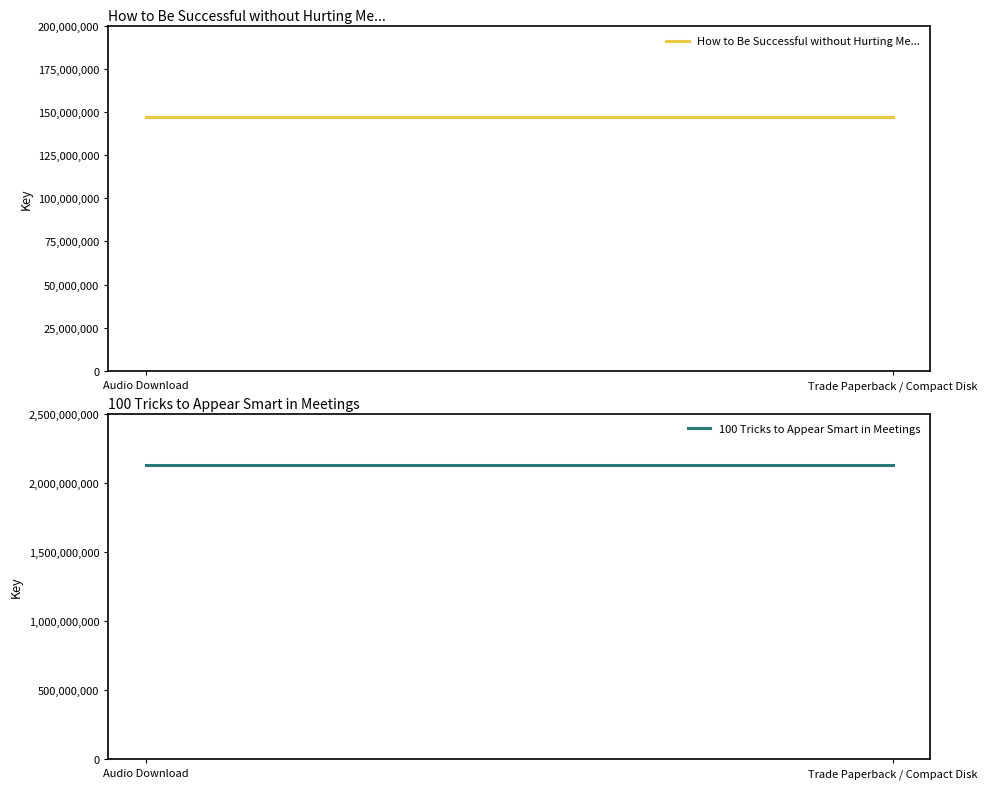

Does the chart have visible grid lines?

No